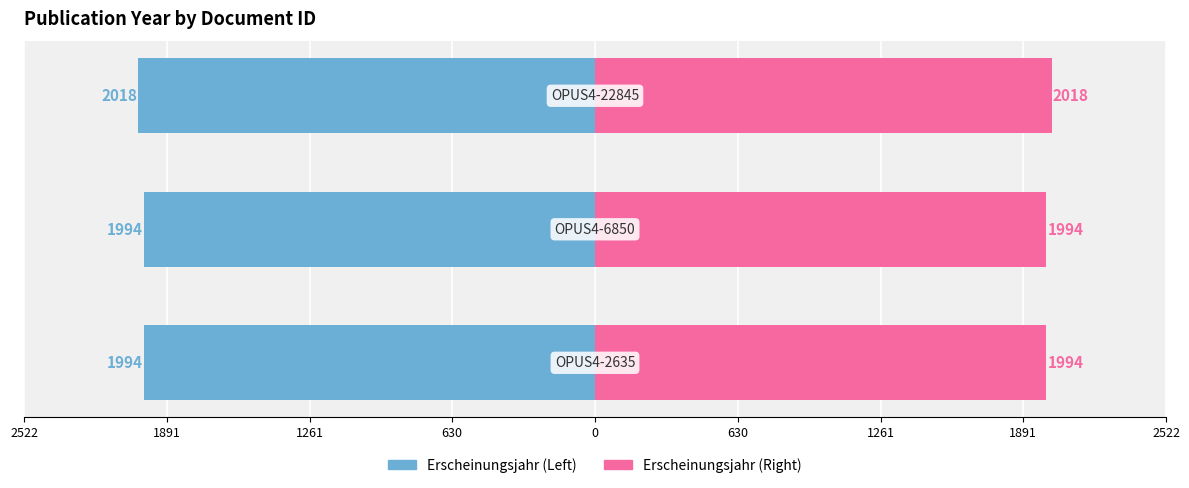

At 1891, list the series in order from smallest to largest.

Erscheinungsjahr (Left), Erscheinungsjahr (Right)